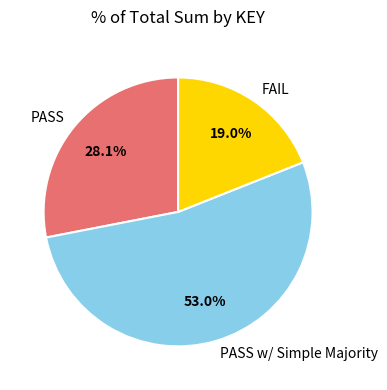

Do PASS w/ Simple Majority and PASS together represent more than half of the pie?

Yes